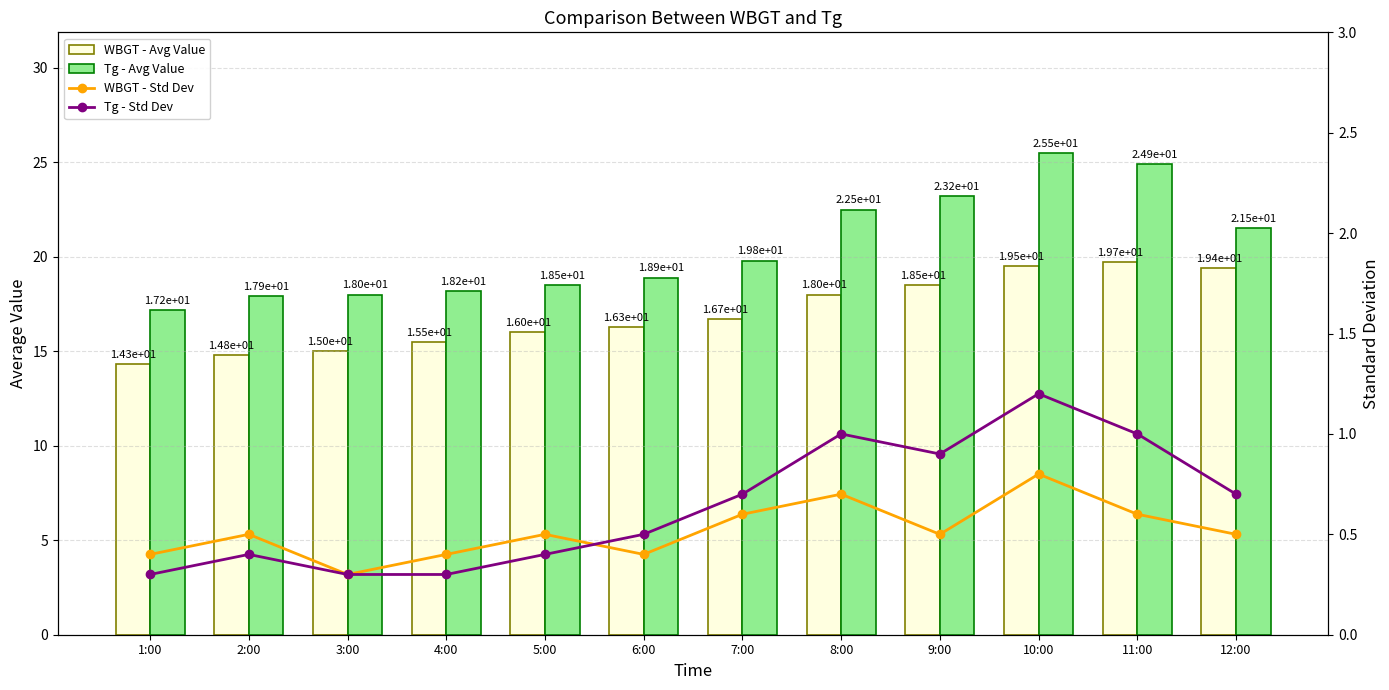

Which category has the lowest value in the WBGT - Avg Value series?

1:00